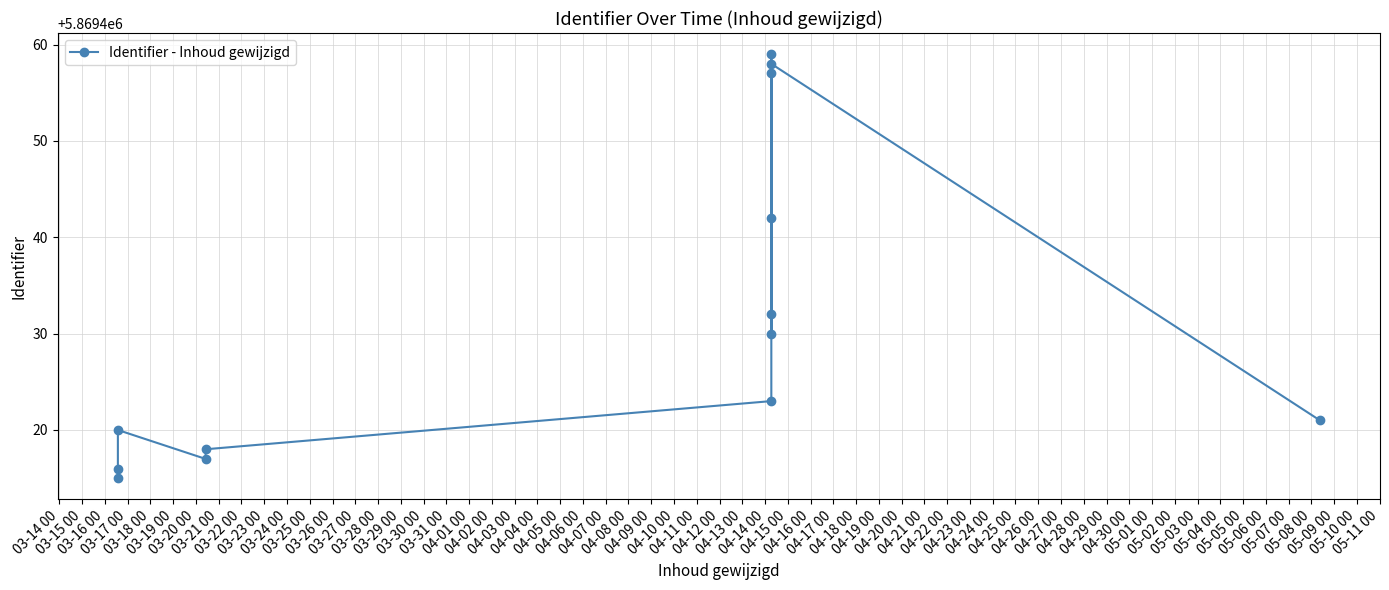

What is the difference between the maximum and minimum values?

44